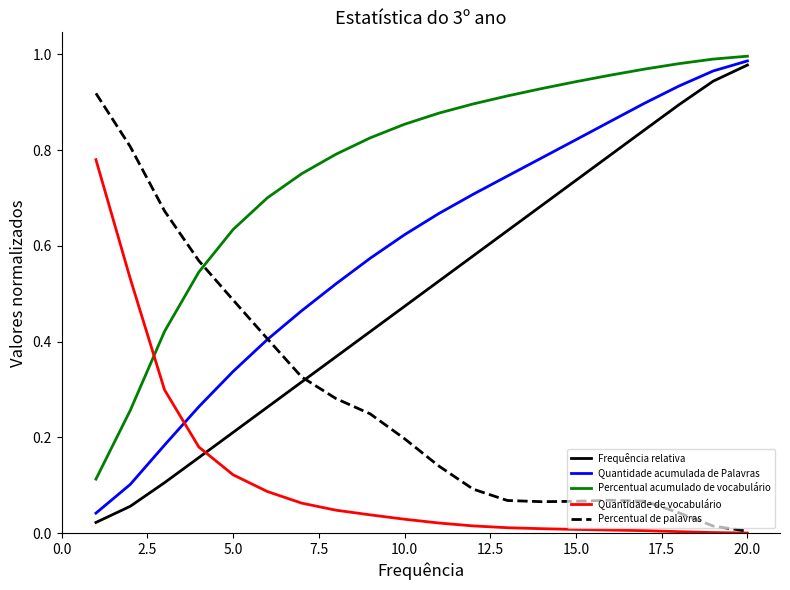

What are all the series names shown in the legend?

Frequência relativa, Quantidade acumulada de Palavras, Percentual acumulado de vocabulário, Quantidade de vocabulário, Percentual de palavras